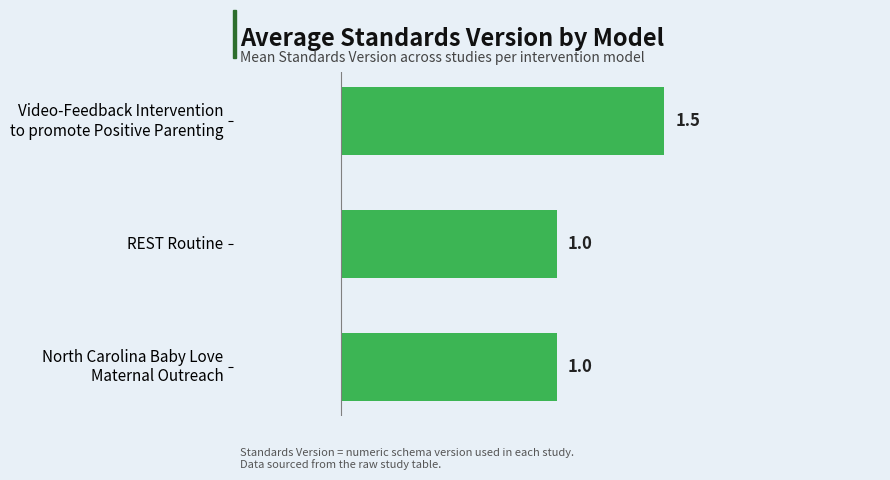

True or false: the data shows 1.0 at REST Routine.

True